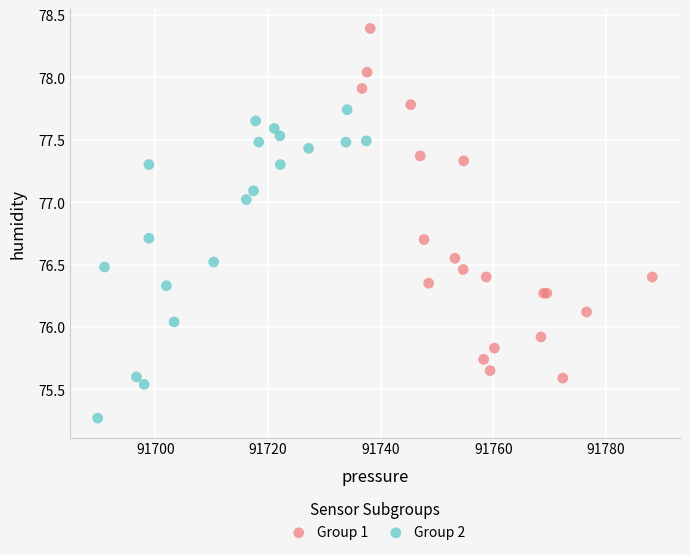

Which series contains the highest Y value?

Group 1